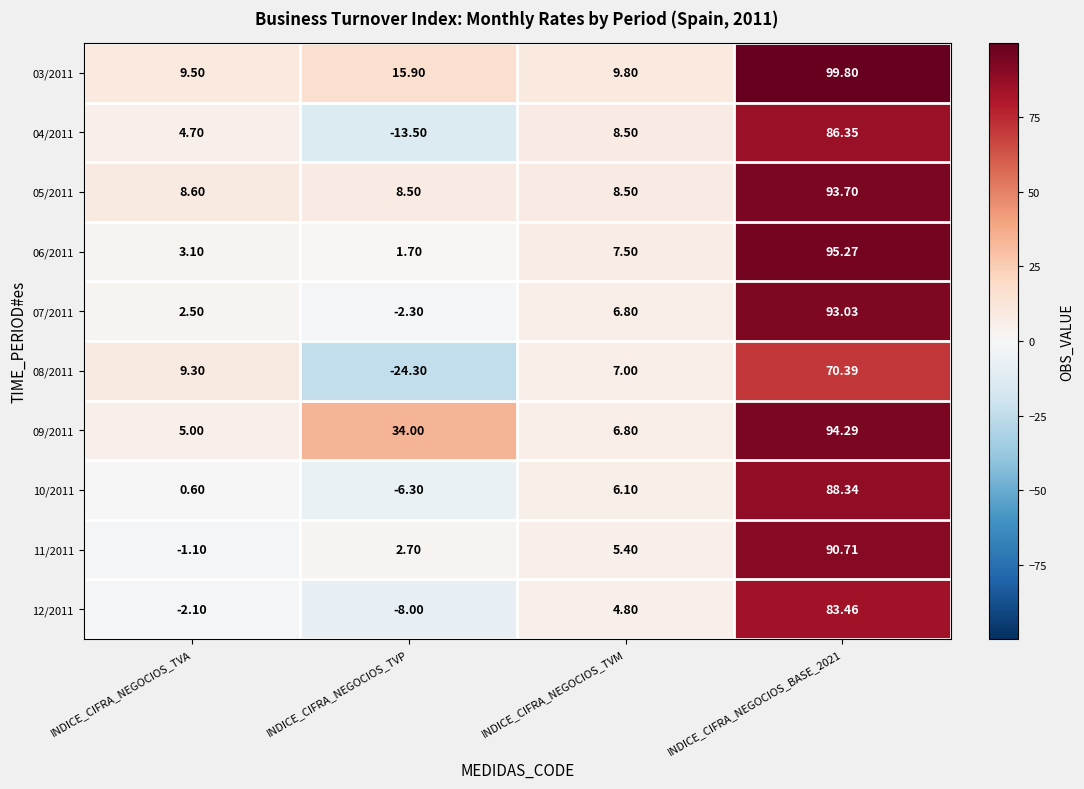

Is the value of 04/2011 at INDICE_CIFRA_NEGOCIOS_BASE_2021 greater than the value of 03/2011 at INDICE_CIFRA_NEGOCIOS_TVM?

Yes